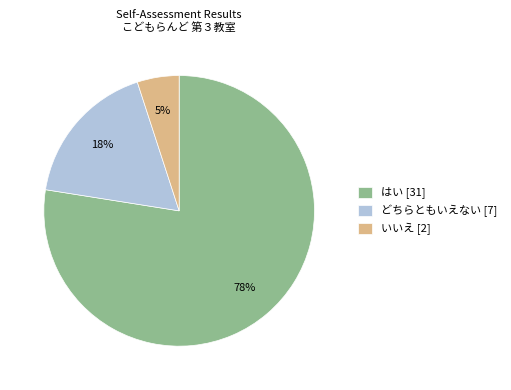

Combined, do どちらともいえない [7] and はい [31] account for over 50%?

Yes